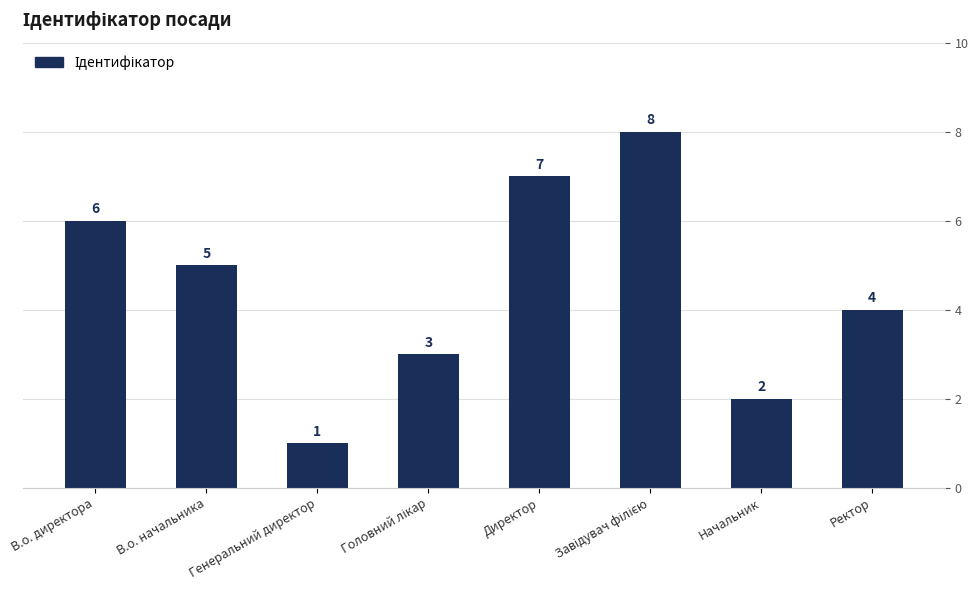

Is it true that the value at Ректор is 2?

False